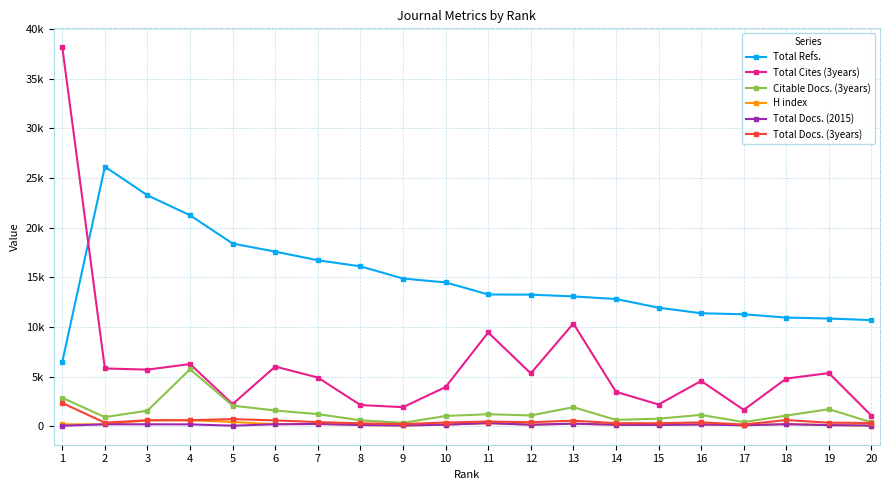

What is the difference between the maximum and minimum values in the Total Cites (3years) series?

37064